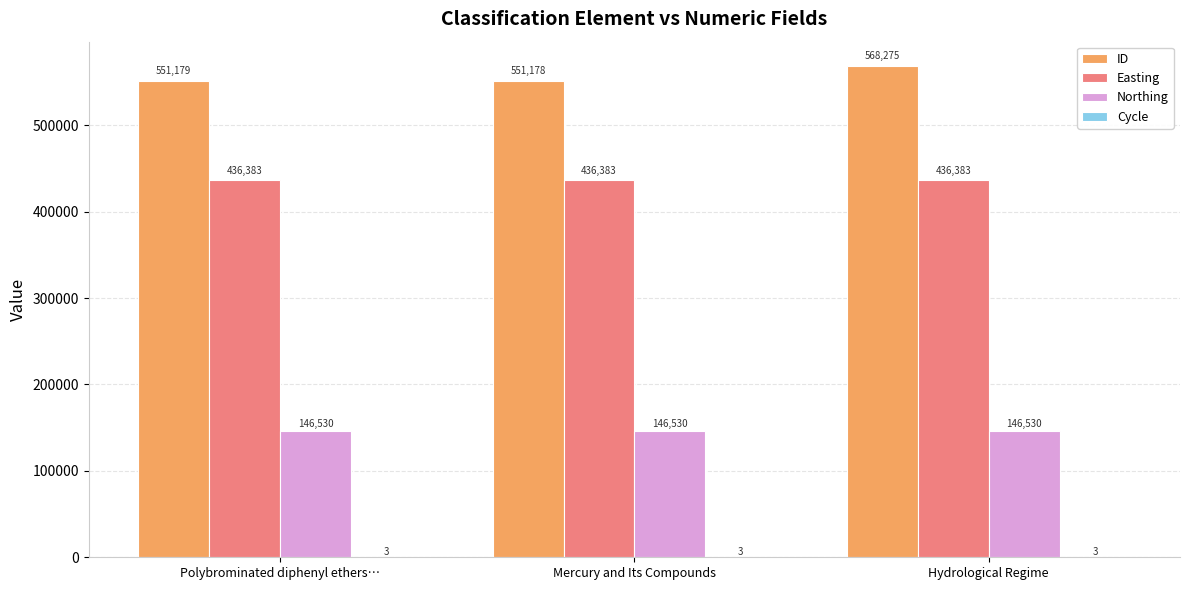

Which series has the largest total across all categories?

ID